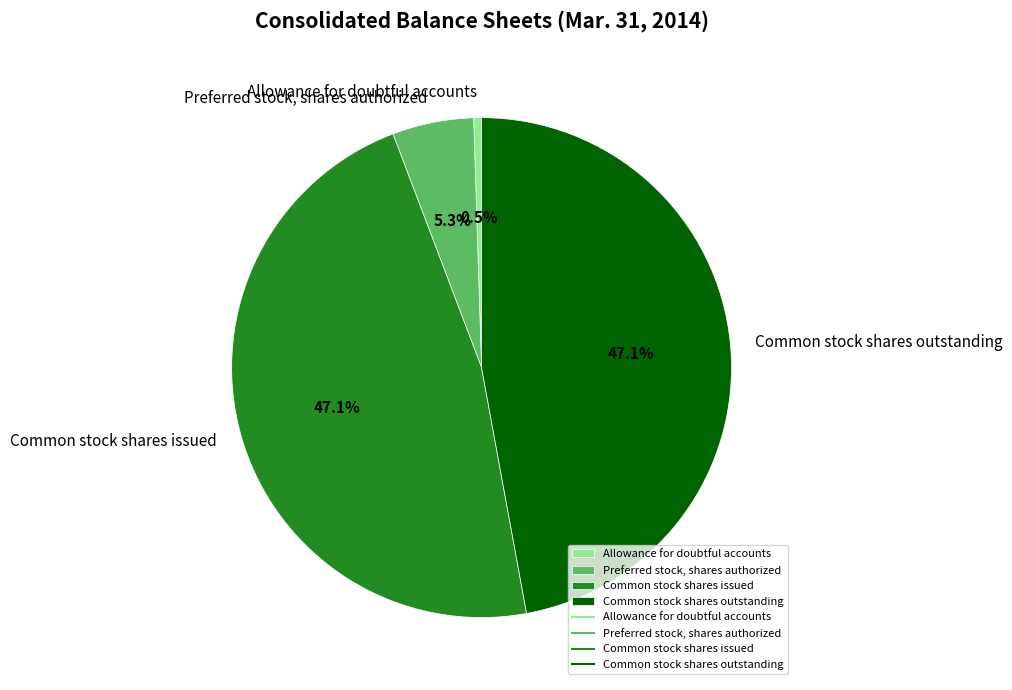

How many slices are in this pie chart?

4